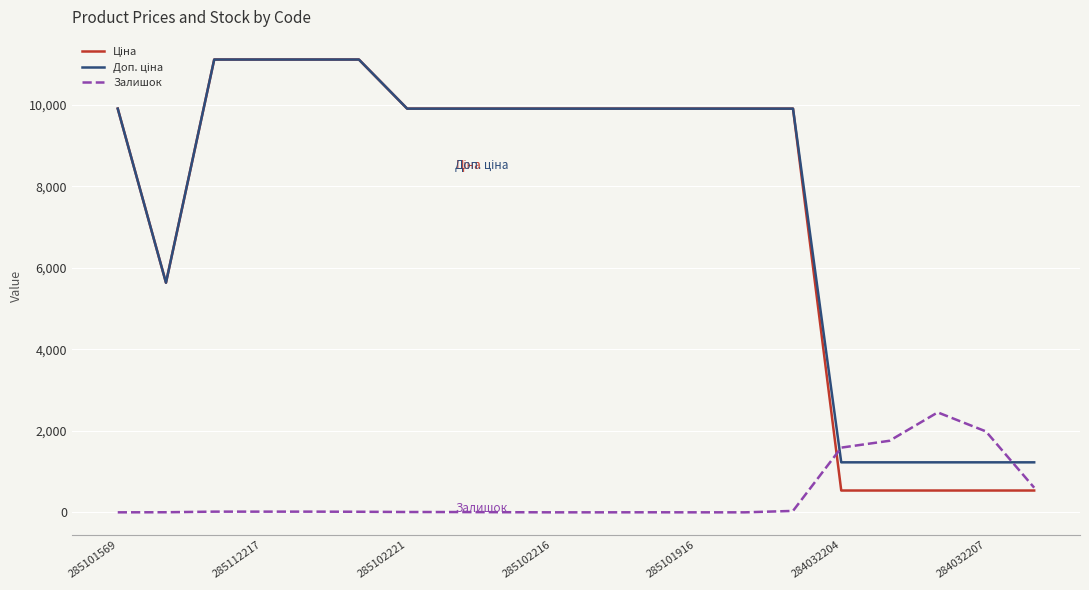

What is the total value across all series at 285102216?

19817.0